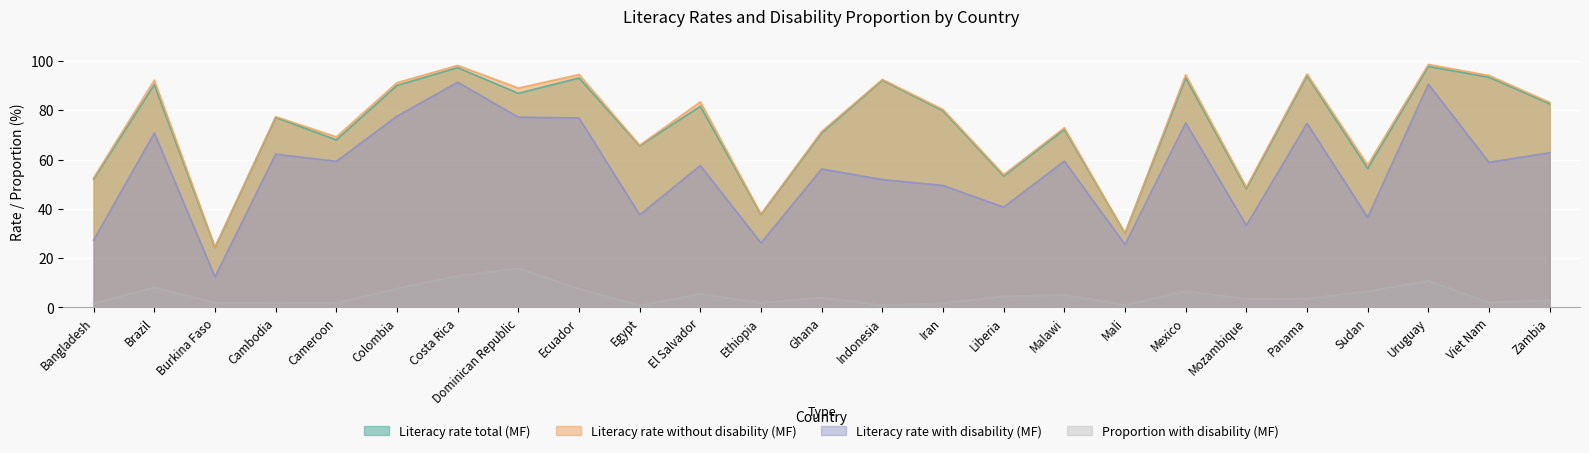

Which series has the widest spread of values?

Literacy rate with disability (MF)